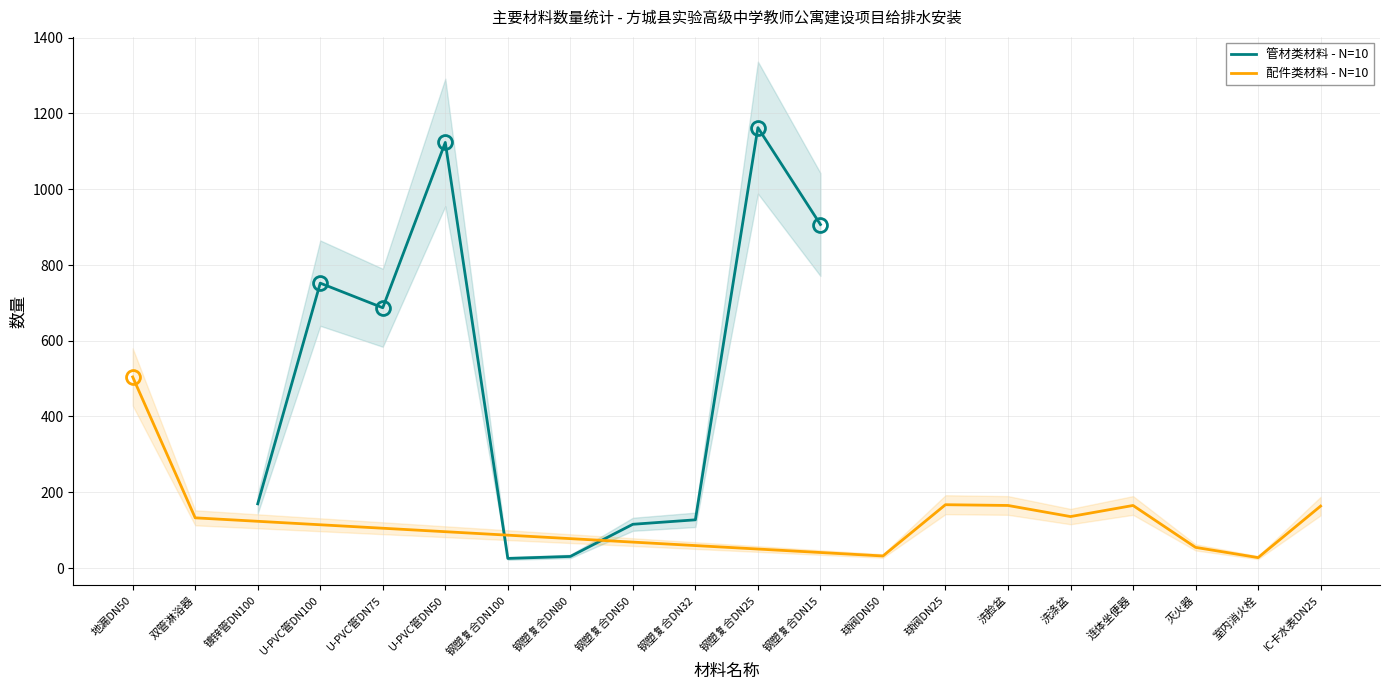

What are all the series names shown in the legend?

管材类材料 - N=10, 配件类材料 - N=10